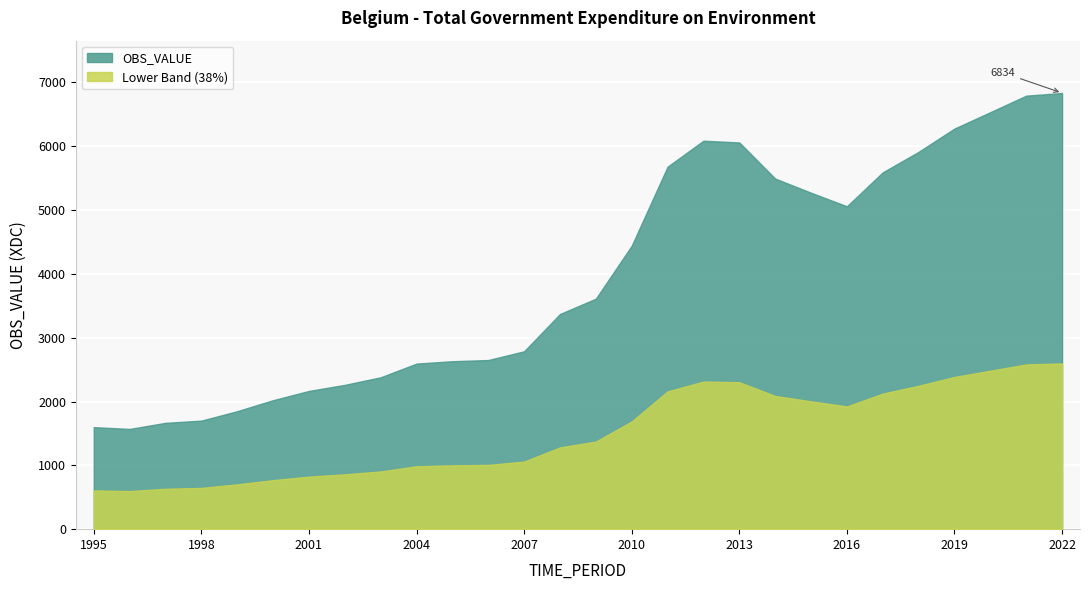

Does the chart display data point markers on the line(s)?

No